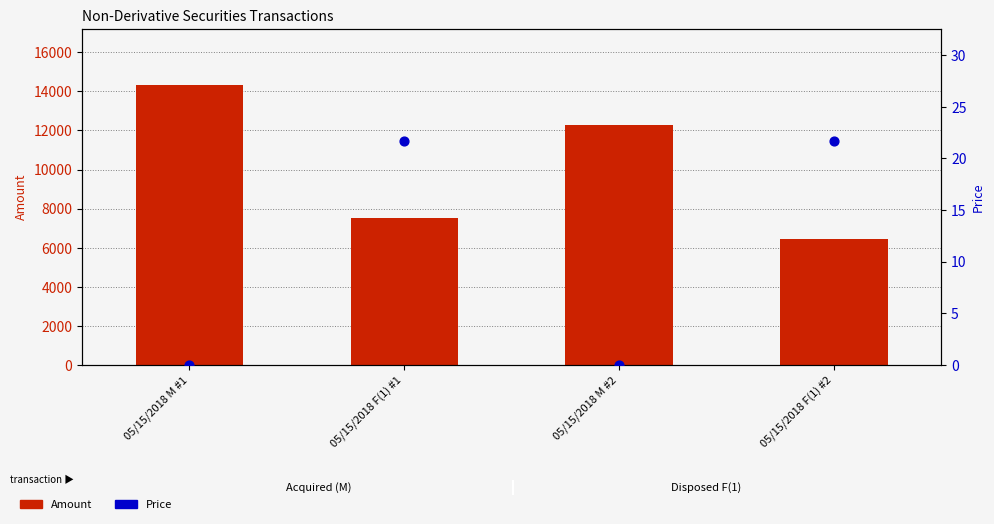

Is the value of Amount (A/D) at 05/15/2018 F(1) #1 greater than the value of Price at 05/15/2018 F(1) #2?

Yes